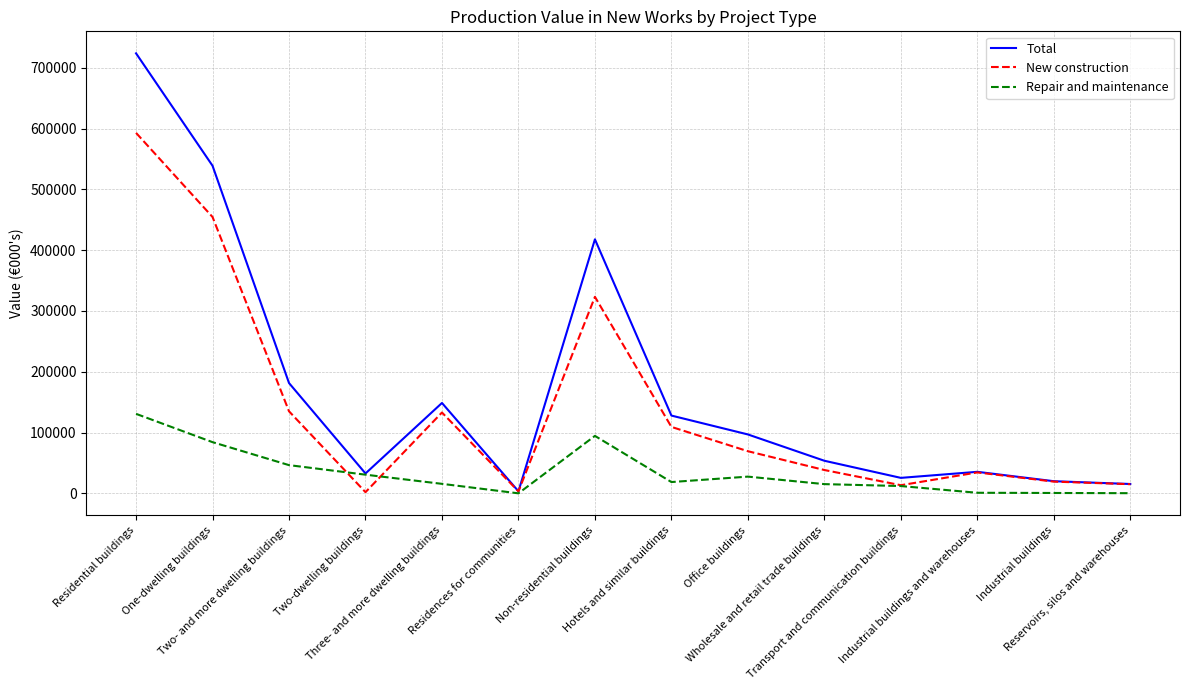

Which series has the largest total across all categories?

Total